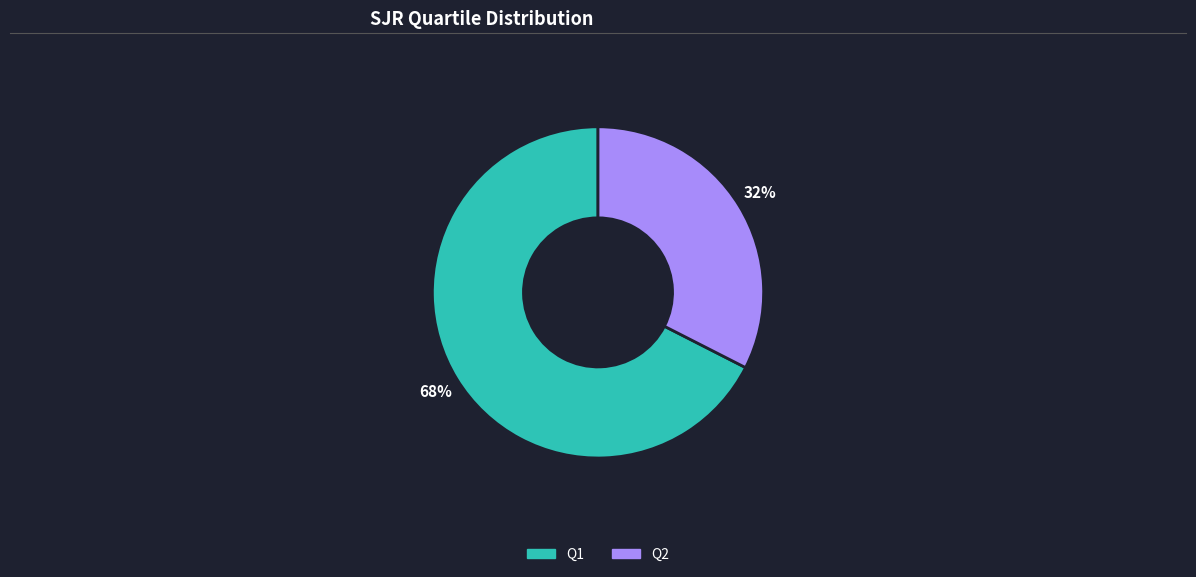

Is there a majority slice in this chart?

Yes